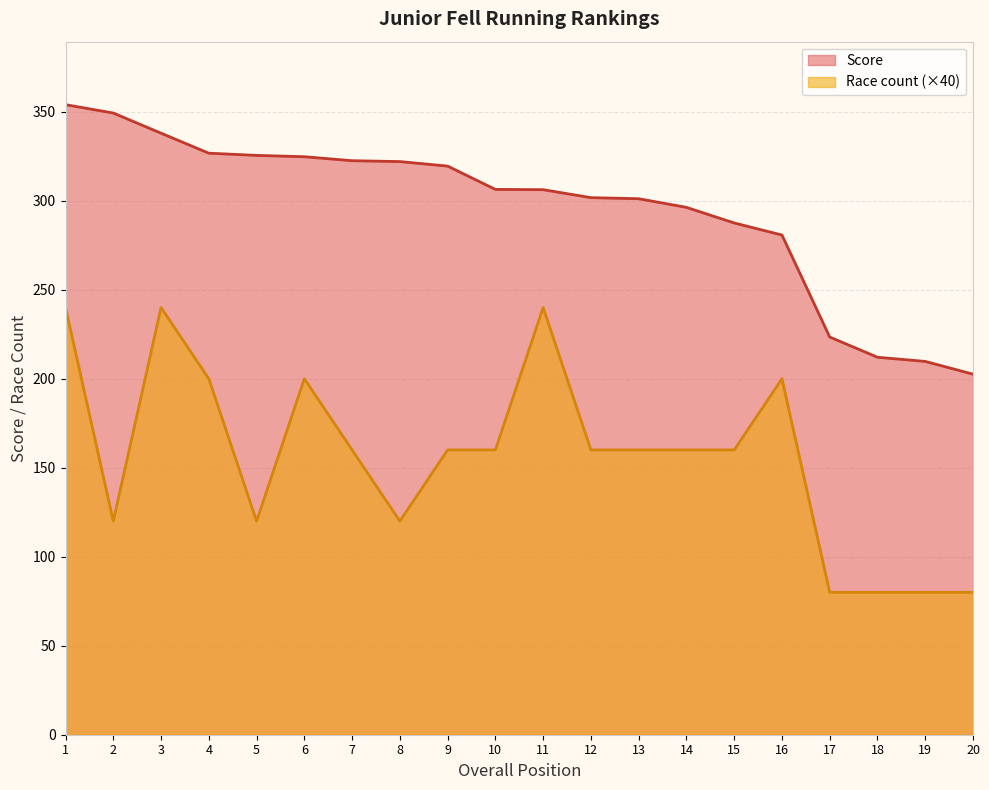

Which series changed the most between 4 and 10?

Race count (×40)